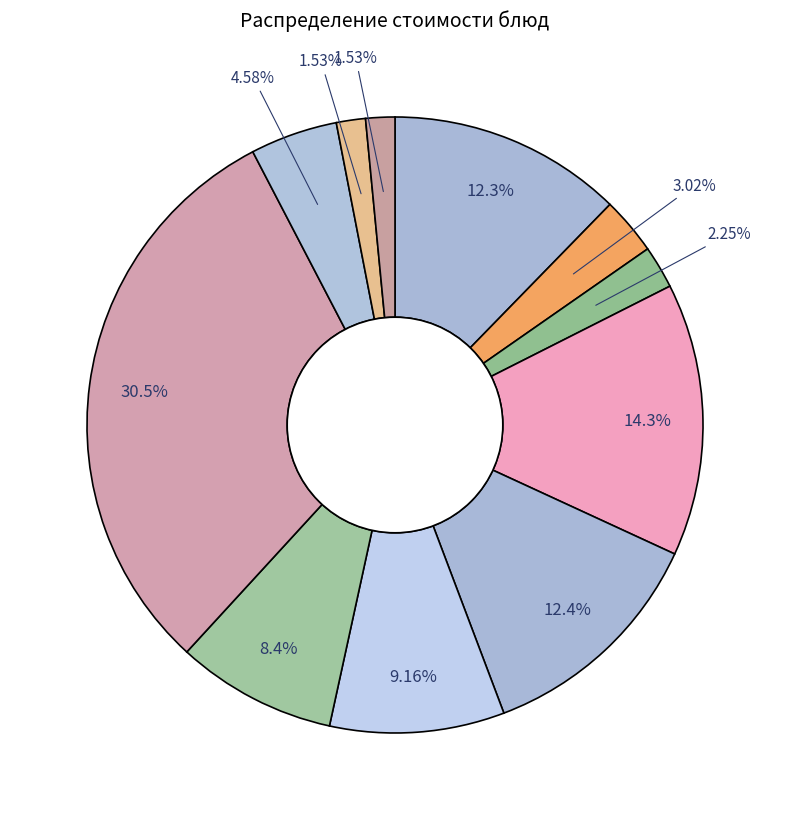

How many segments does this pie chart have?

11